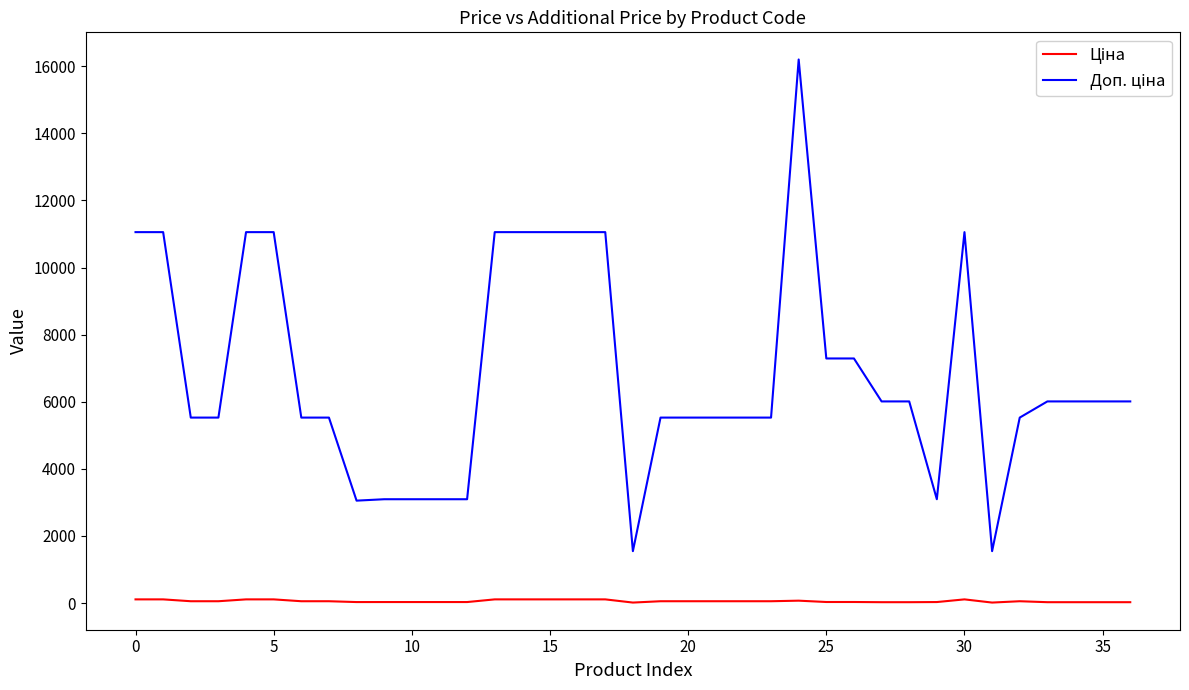

What is the greatest value displayed?

16200.0